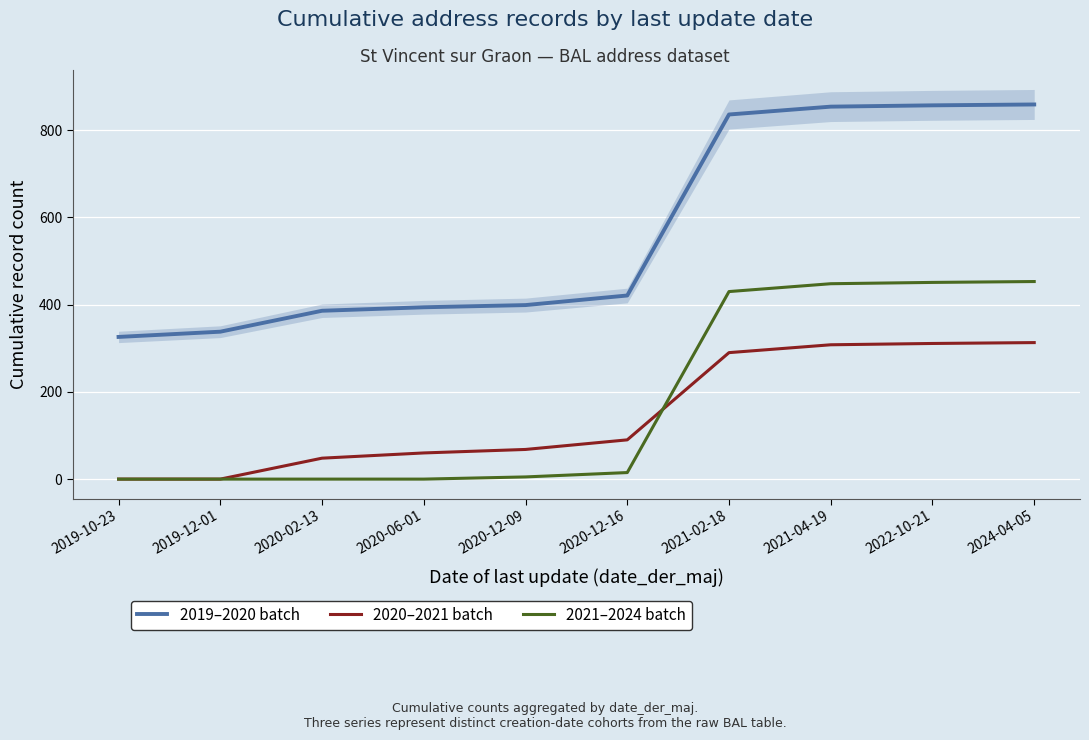

What is the greatest value displayed?

859